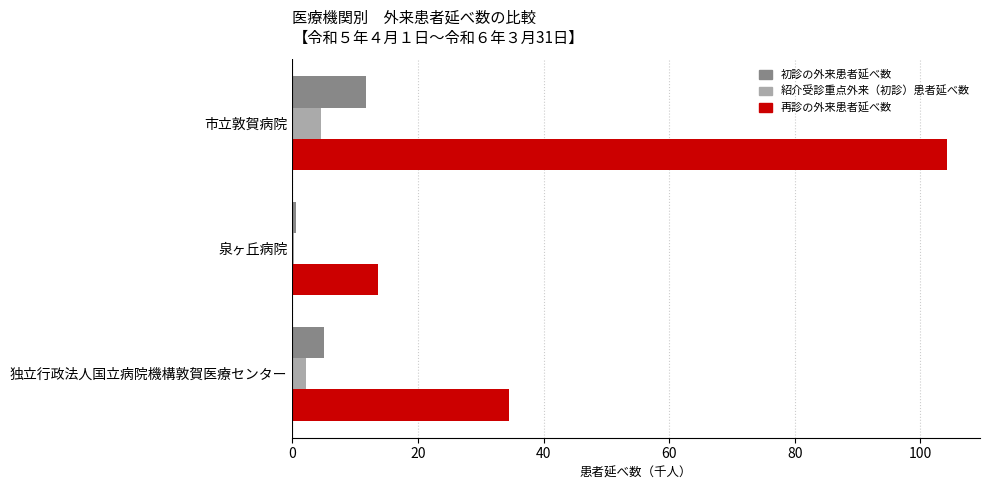

Which series changed the most between 市立敦賀病院 and 泉ヶ丘病院?

再診の外来患者延べ数